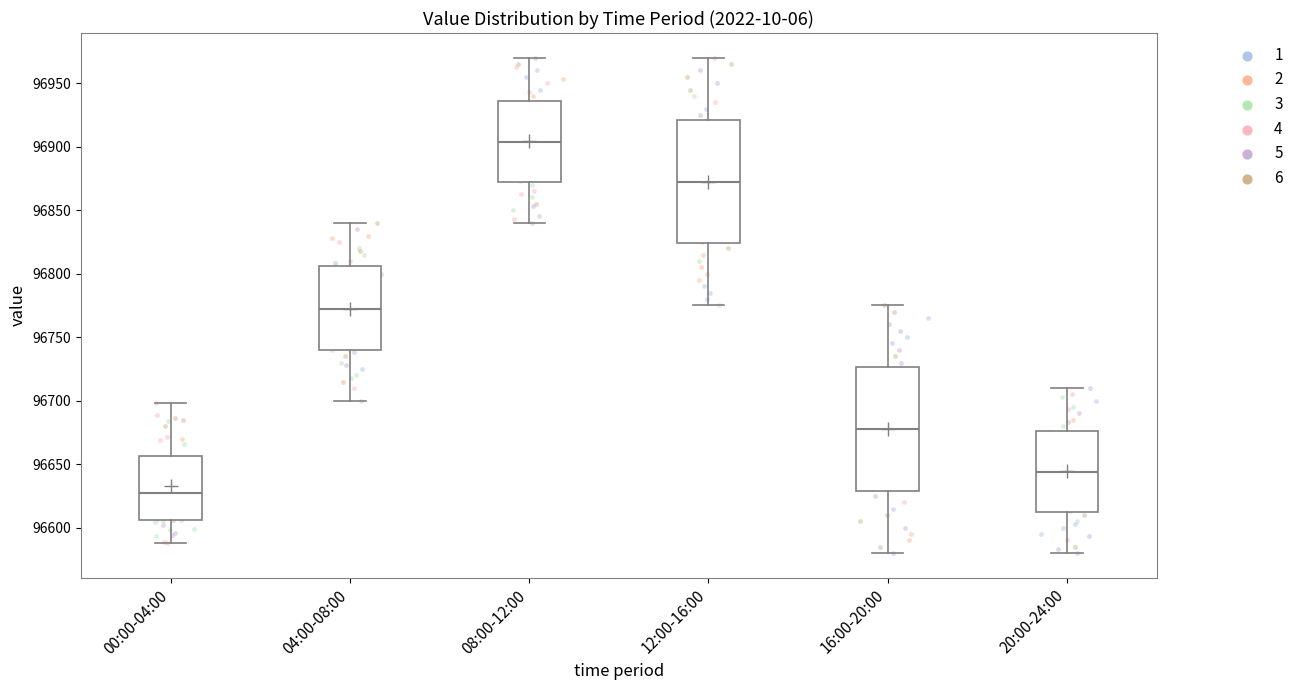

Reading left to right, read every box against the y-axis: the position of its median line, the range the box covers, and the ends of its whiskers. The values are not printed on the chart, so give them approximately, as read against the axis.

00:00-04:00: median 96630, box 96605 to 96655, whiskers 96590 to 96700
04:00-08:00: median 96775, box 96740 to 96805, whiskers 96700 to 96840
08:00-12:00: median 96905, box 96870 to 96935, whiskers 96840 to 96970
12:00-16:00: median 96875, box 96825 to 96920, whiskers 96775 to 96970
16:00-20:00: median 96680, box 96630 to 96725, whiskers 96580 to 96775
20:00-24:00: median 96645, box 96610 to 96675, whiskers 96580 to 96710